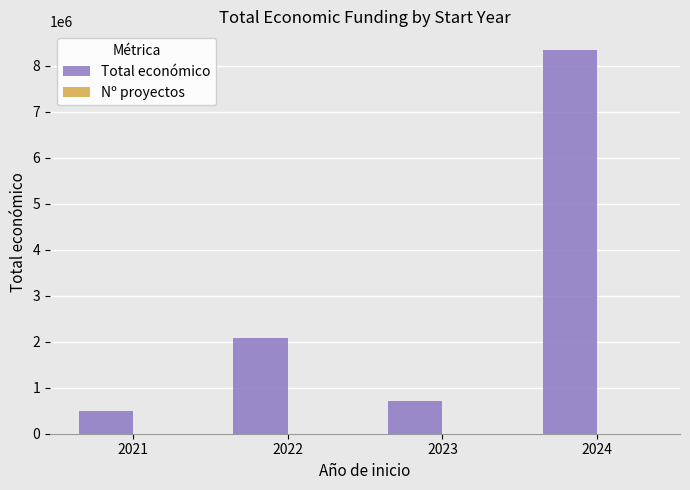

What is the total value across all series at 2021?

500046